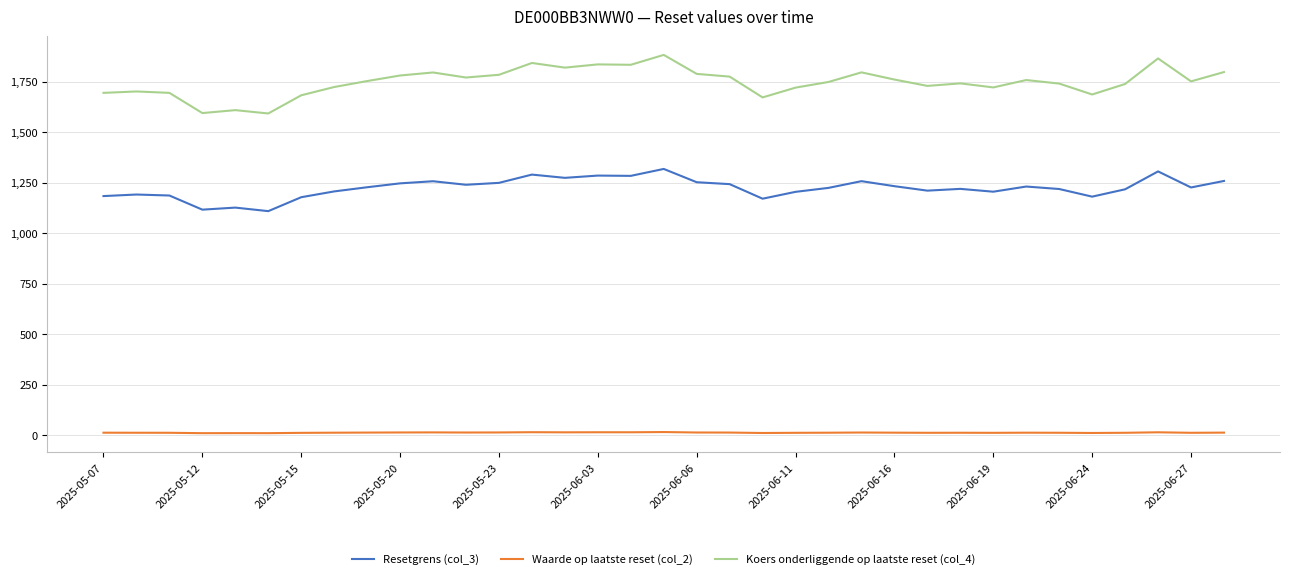

True or false: Koers onderliggende op laatste reset (col_4) and Waarde op laatste reset (col_2) cross at least once.

False